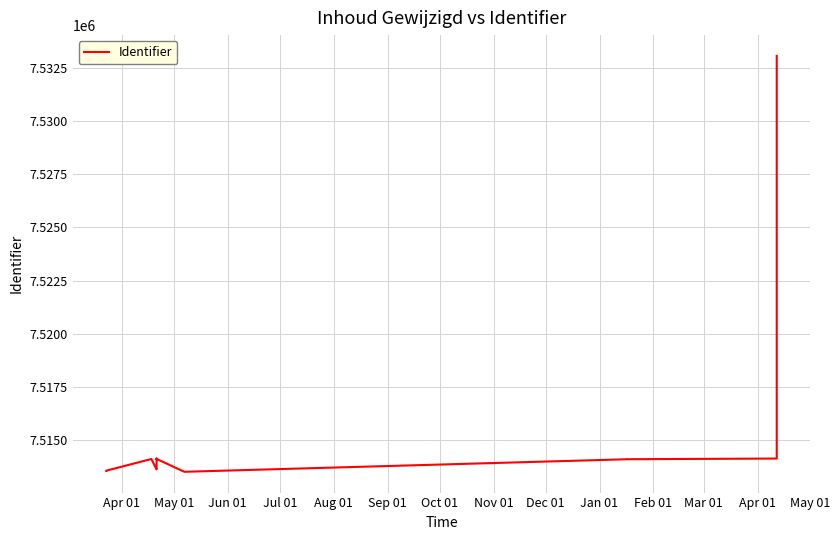

The chart shows a value of 2743009 at Dec 01. True or false?

False